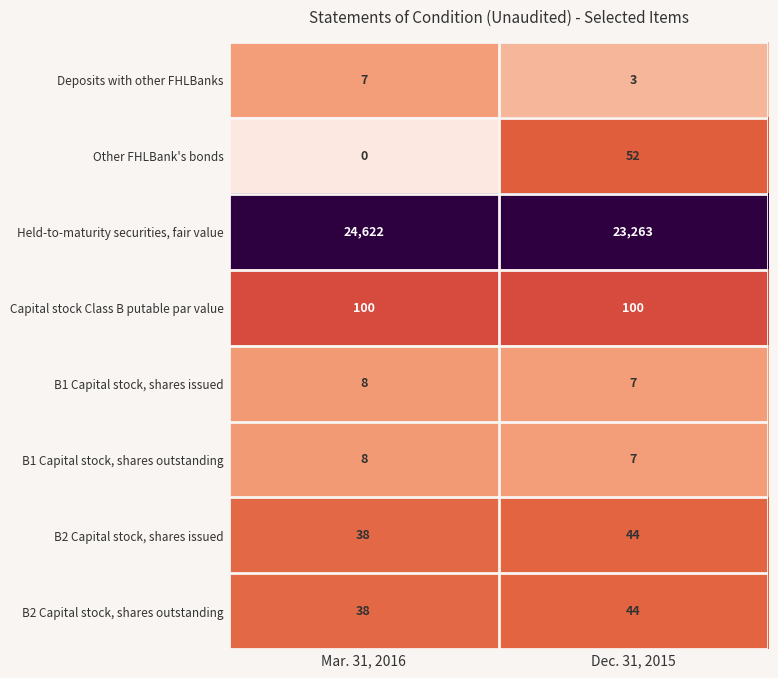

Which label corresponds to the smallest value in the chart?

Mar. 31, 2016